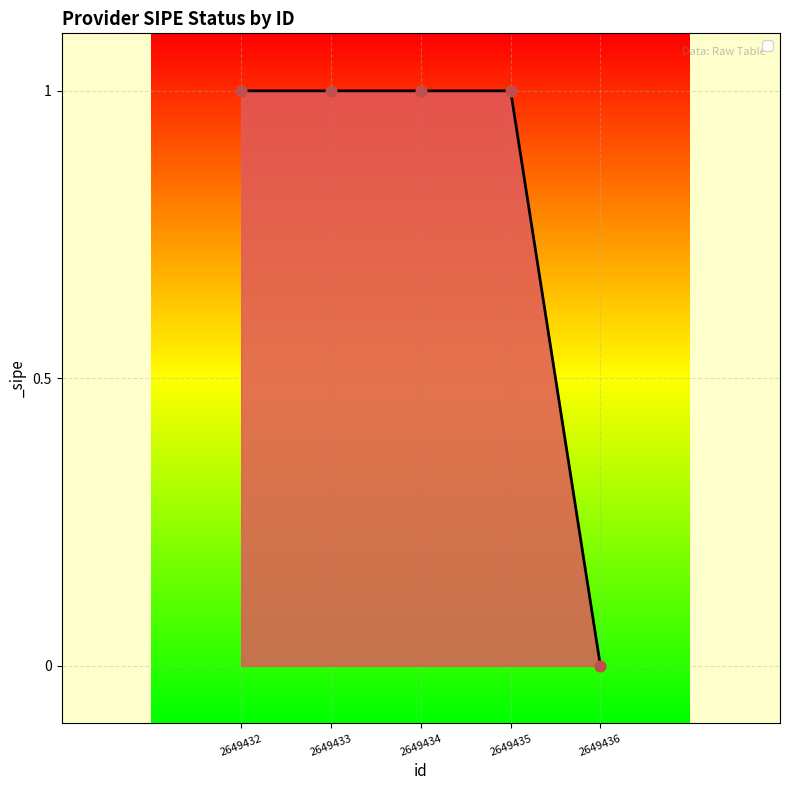

What is the ratio of the value at 2649435 to the value at 2649432?

1.0